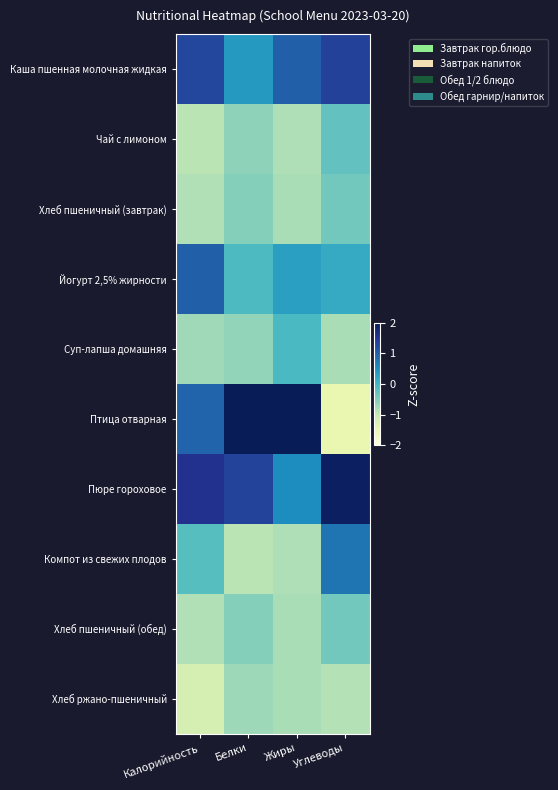

What is the maximum value shown in the chart?

2.3